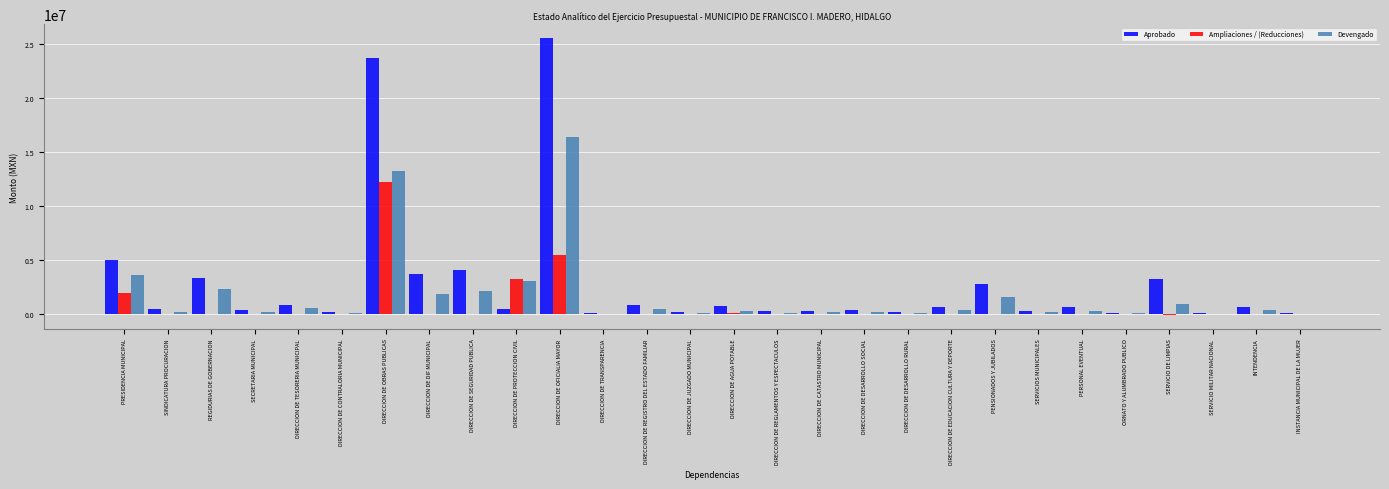

Which series changed the most between DIRECCION DE OBRAS PUBLICAS and DIRECCION DE REGISTRO DEL ESTADO FAMILIAR?

Aprobado